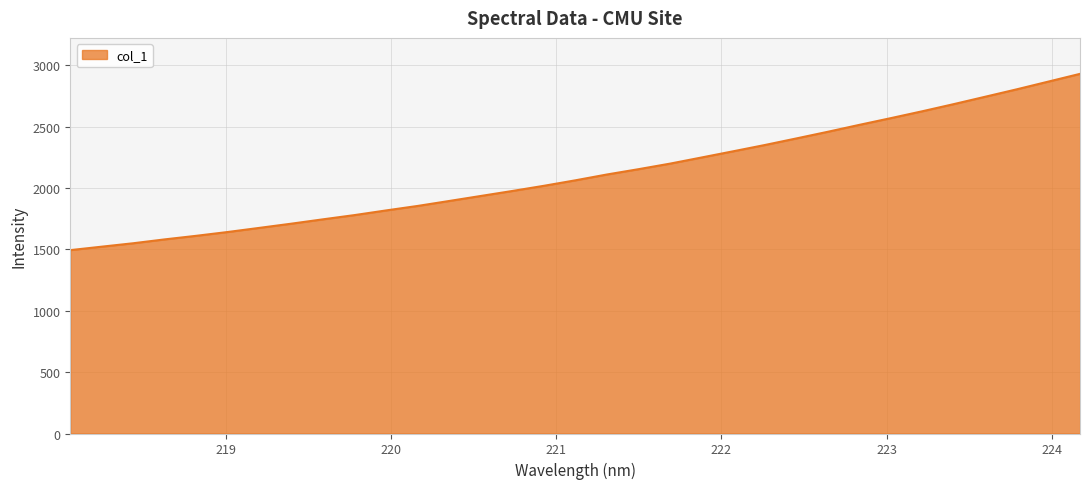

What is the smallest value displayed?

1493.3